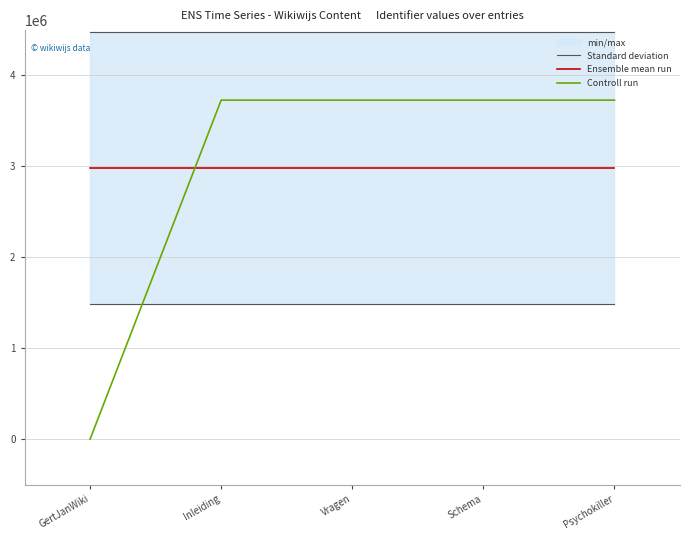

List the labels in order of Standard deviation value, largest first.

GertJanWiki, Inleiding, Vragen, Schema, Psychokiller